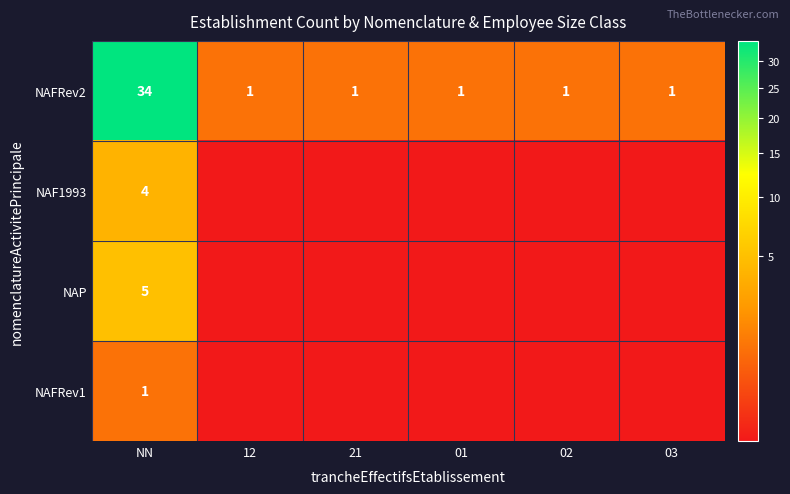

What is the sum of the NAFRev2 values at 21 and 03?

2.0